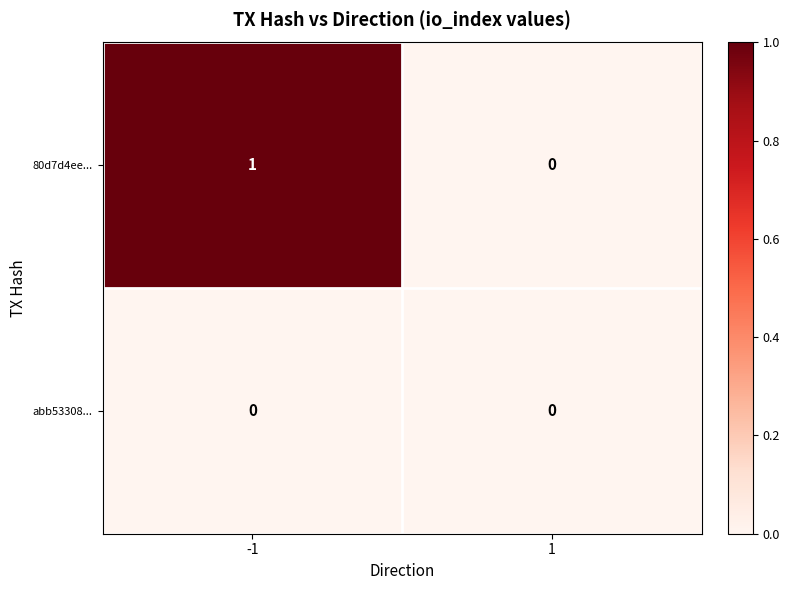

Rank the series at -1 from lowest to highest value.

abb53308..., 80d7d4ee...